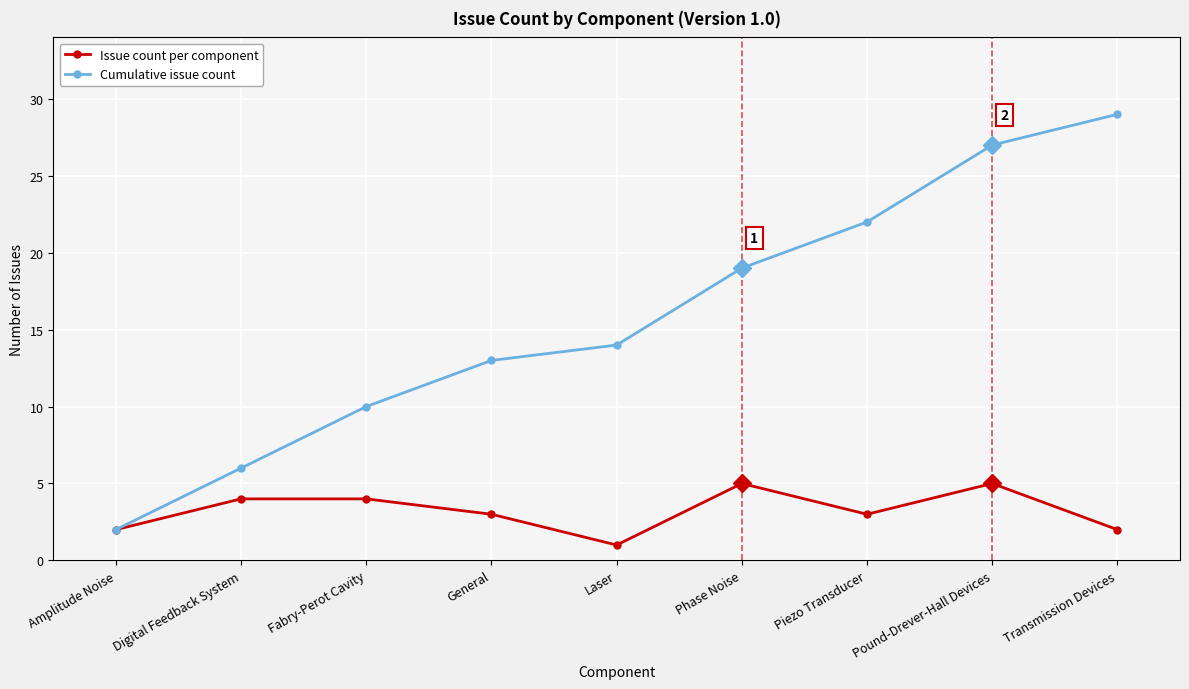

What is the label of the 4th point from the right?

Phase Noise